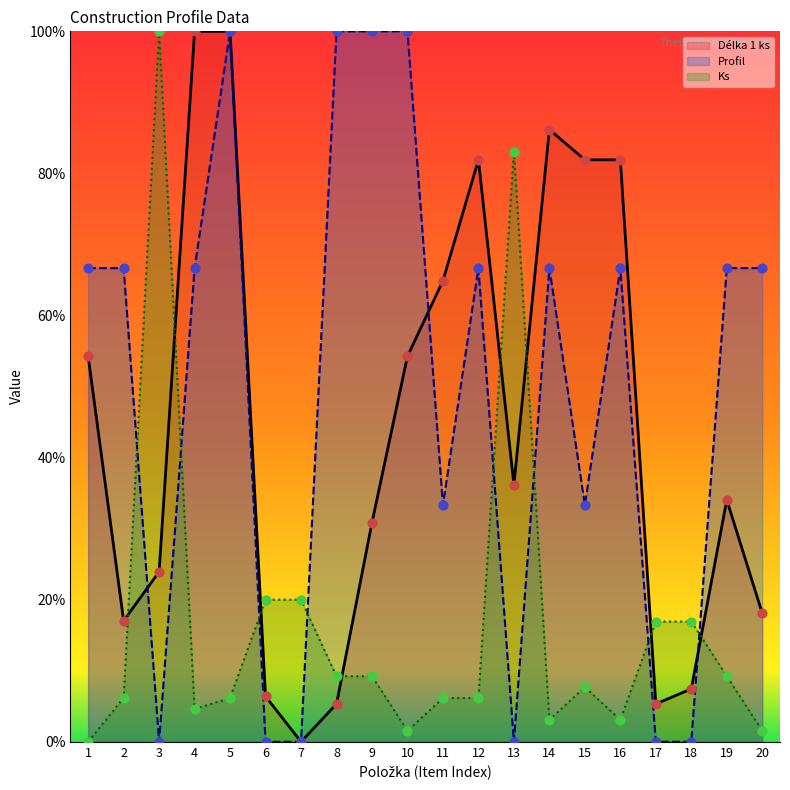

What are all the series names shown in the legend?

Délka 1 ks, Profil, Ks